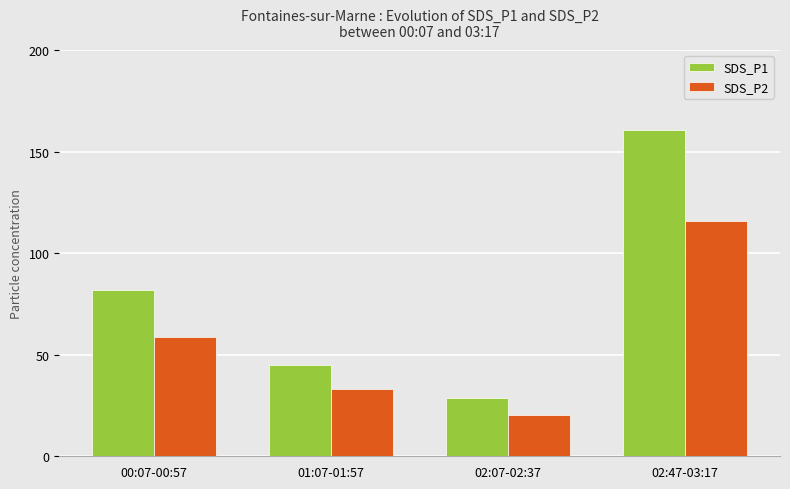

Rank the series by their maximum value, from lowest to highest.

SDS_P2, SDS_P1